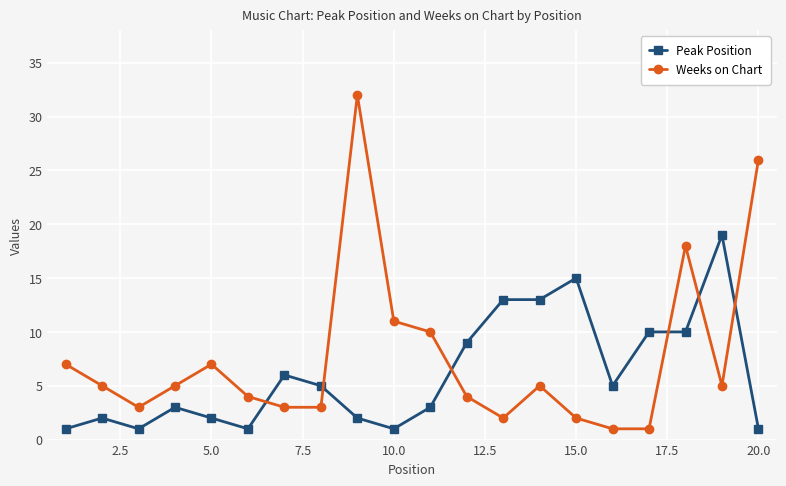

What is the highest value of the Weeks on Chart series?

32